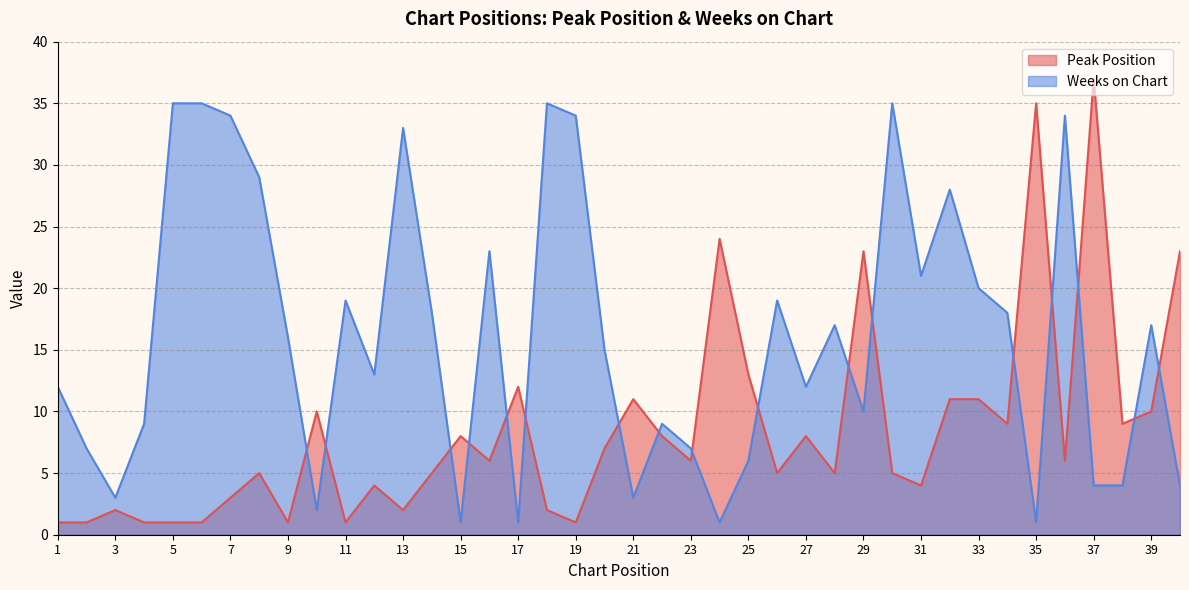

Rank the series at 8 from highest to lowest value.

Weeks on Chart, Peak Position